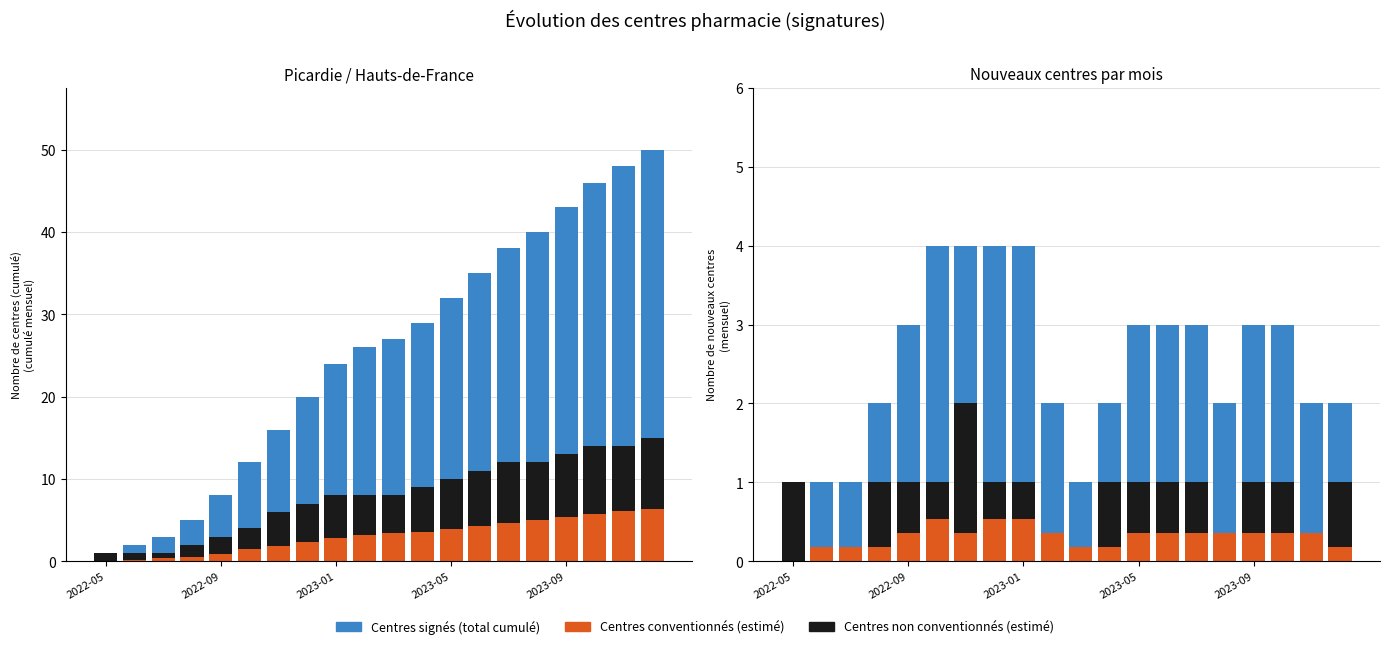

What is the average value of the Centres non conventionnés (estimé) series?

0.8